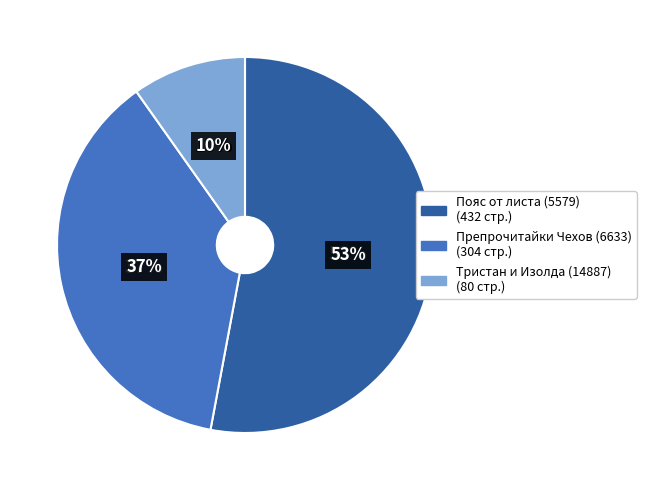

What is the change in value from Препрочитайки Чехов (6633) to Тристан и Изолда (14887)?

-224